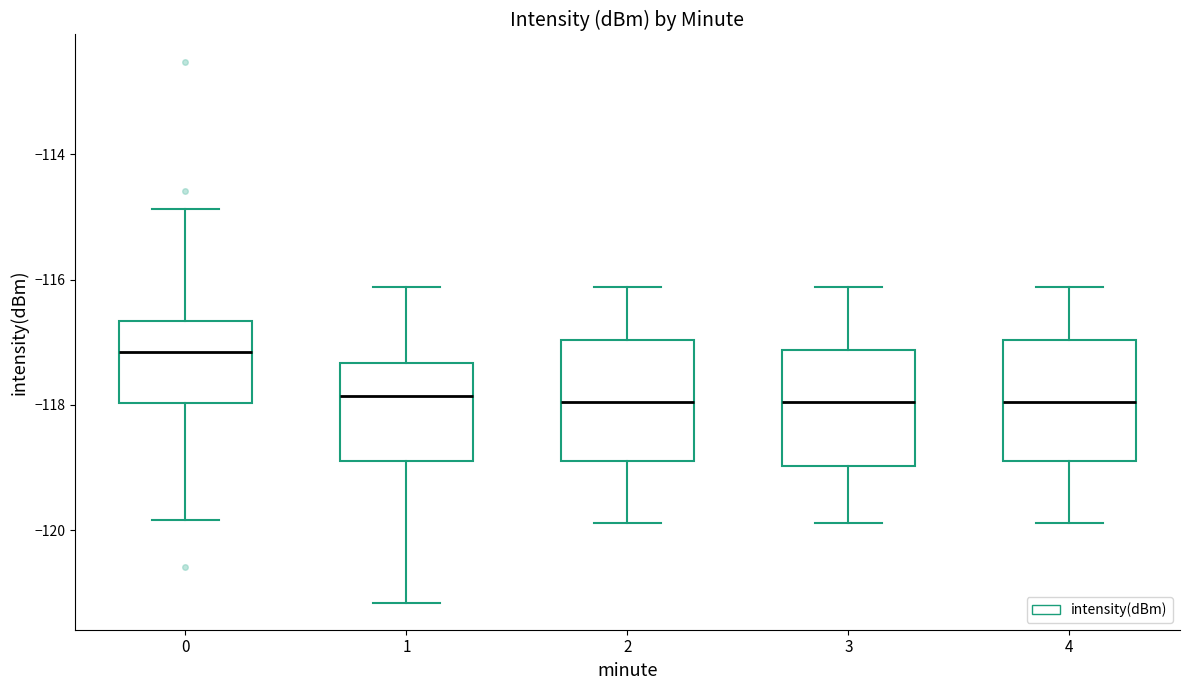

Reading left to right, transcribe this box plot: for each box, give where its median line is, the range the box spans, and where its two whiskers end, as read against the y-axis. The values are not printed on the chart, so give them approximately, as read against the axis.

0: median -117.2, box -118.0 to -116.6, whiskers -119.8 to -114.8
1: median -117.8, box -118.8 to -117.4, whiskers -121.2 to -116.2
2: median -118.0, box -118.8 to -117.0, whiskers -119.8 to -116.2
3: median -118.0, box -119.0 to -117.2, whiskers -119.8 to -116.2
4: median -118.0, box -118.8 to -117.0, whiskers -119.8 to -116.2